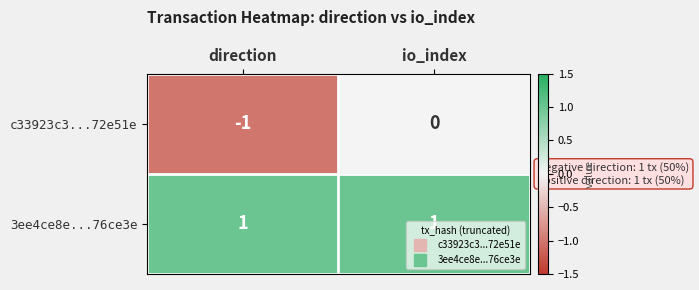

At which category does the chart reach its minimum across all series?

direction